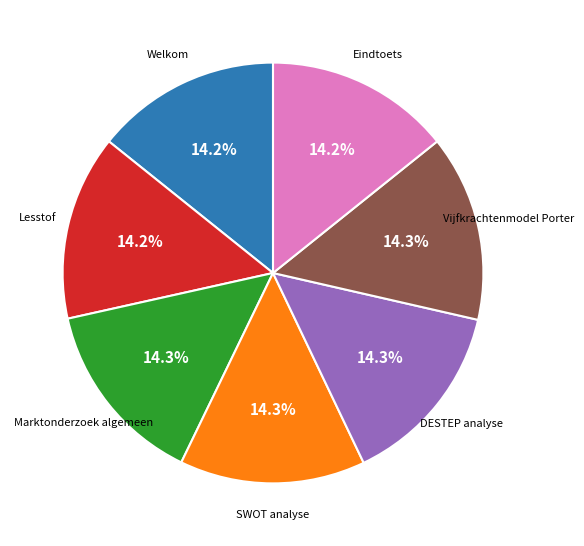

To the nearest percent, what portion does Lesstof represent?

14%